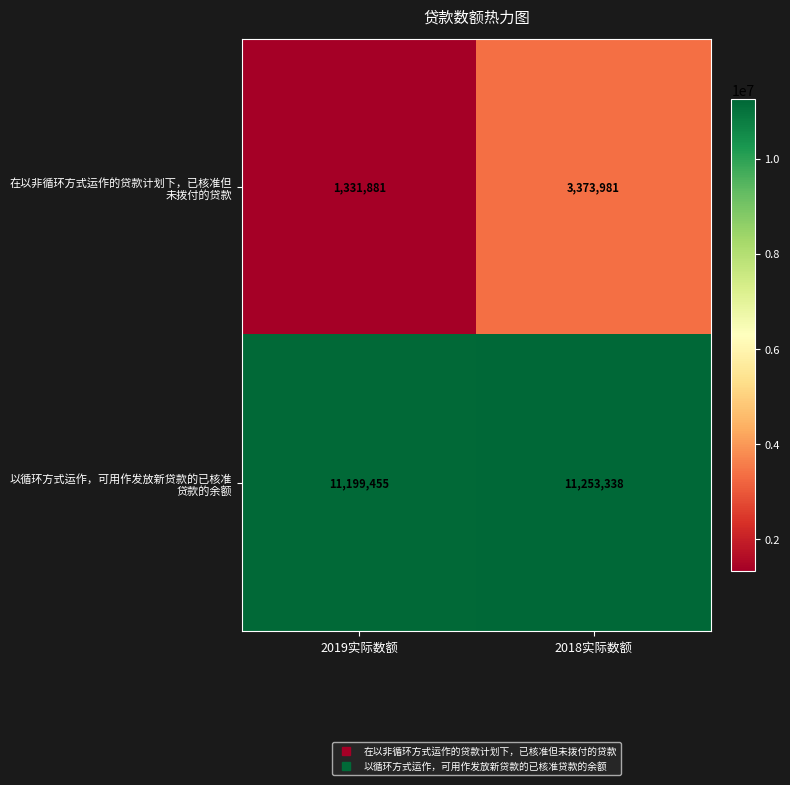

Which label corresponds to the smallest value in the chart?

2019实际数额